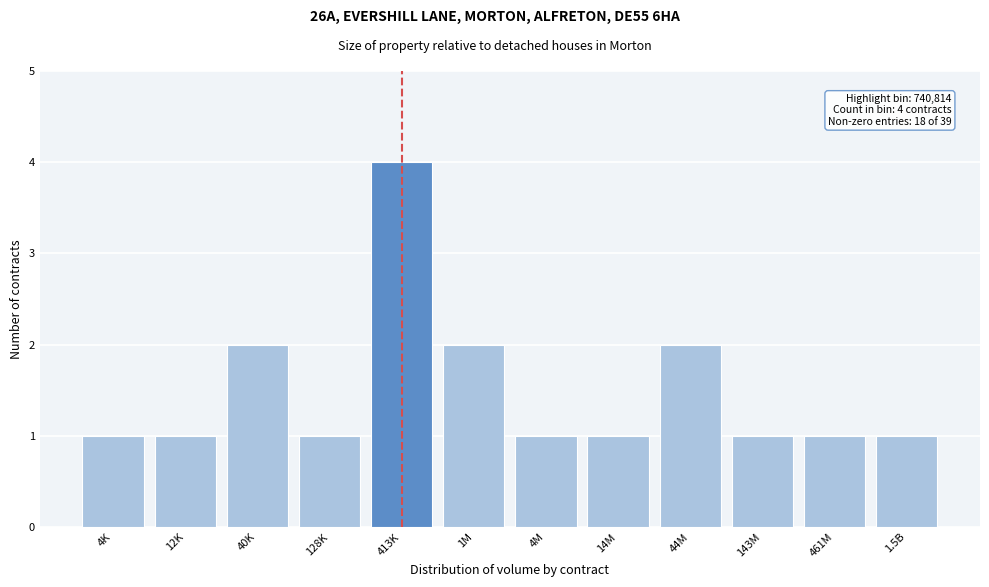

Reading right to left, what are all the values shown in this chart?

1.5B=1	461M=1	143M=1	44M=2	14M=1	4M=1	1M=2	413K=4	128K=1	40K=2	12K=1	4K=1